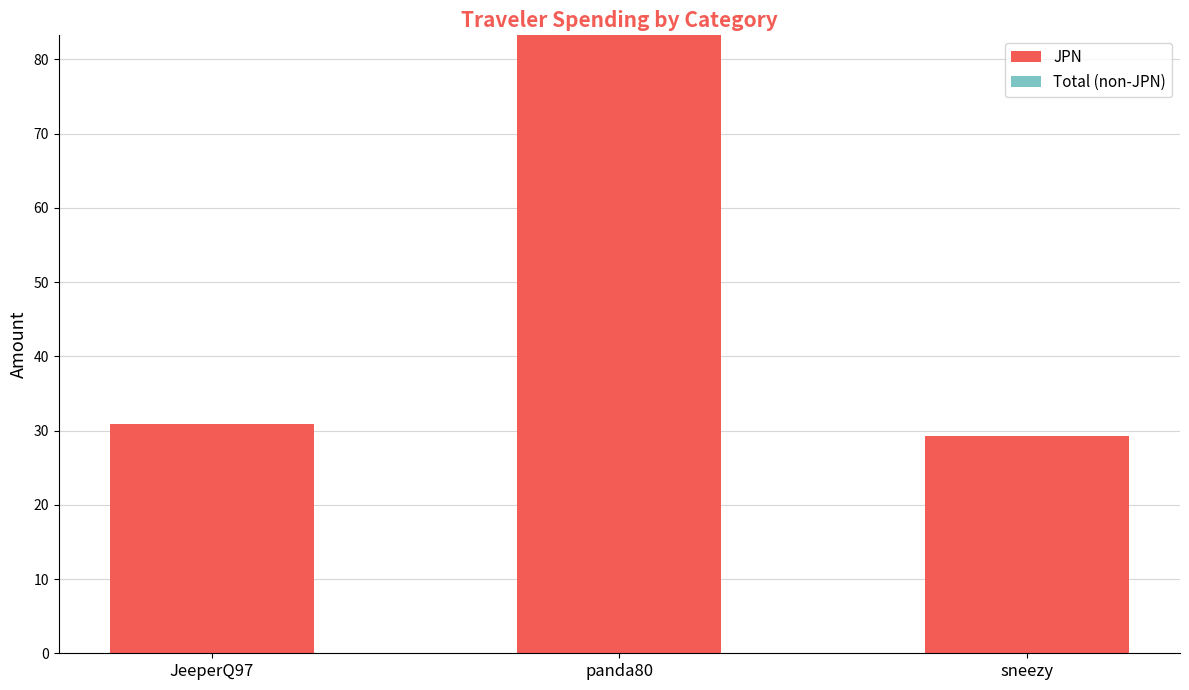

Which has a higher value, sneezy or panda80?

panda80